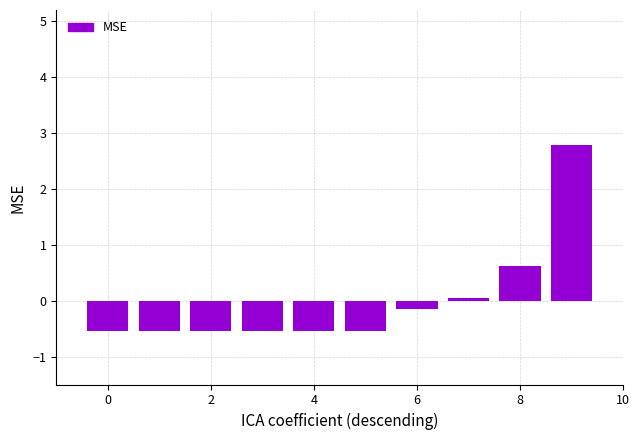

What is the difference between the maximum and minimum values?

3.3